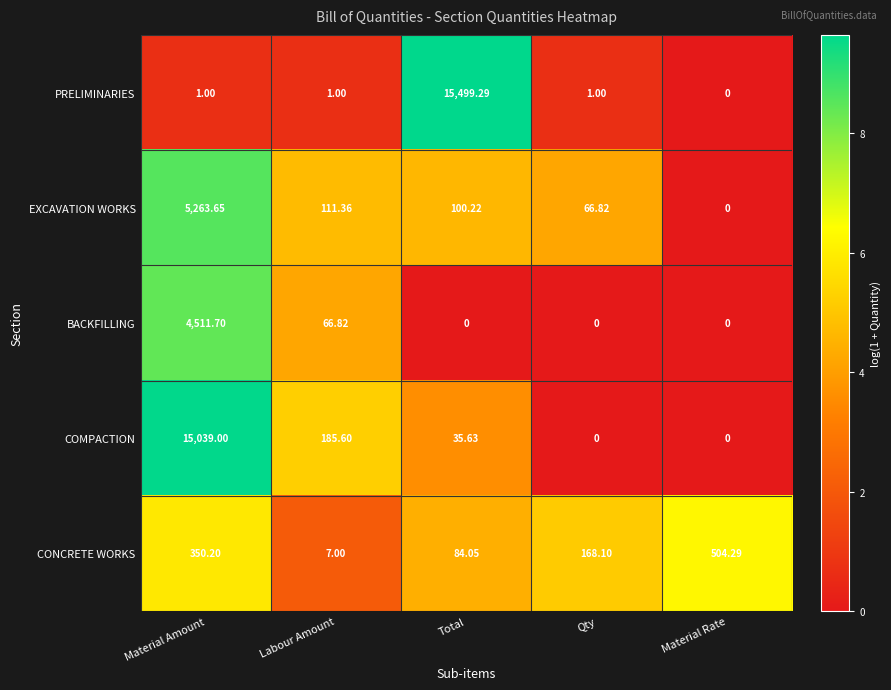

Which series has the largest range (max minus min)?

PRELIMINARIES